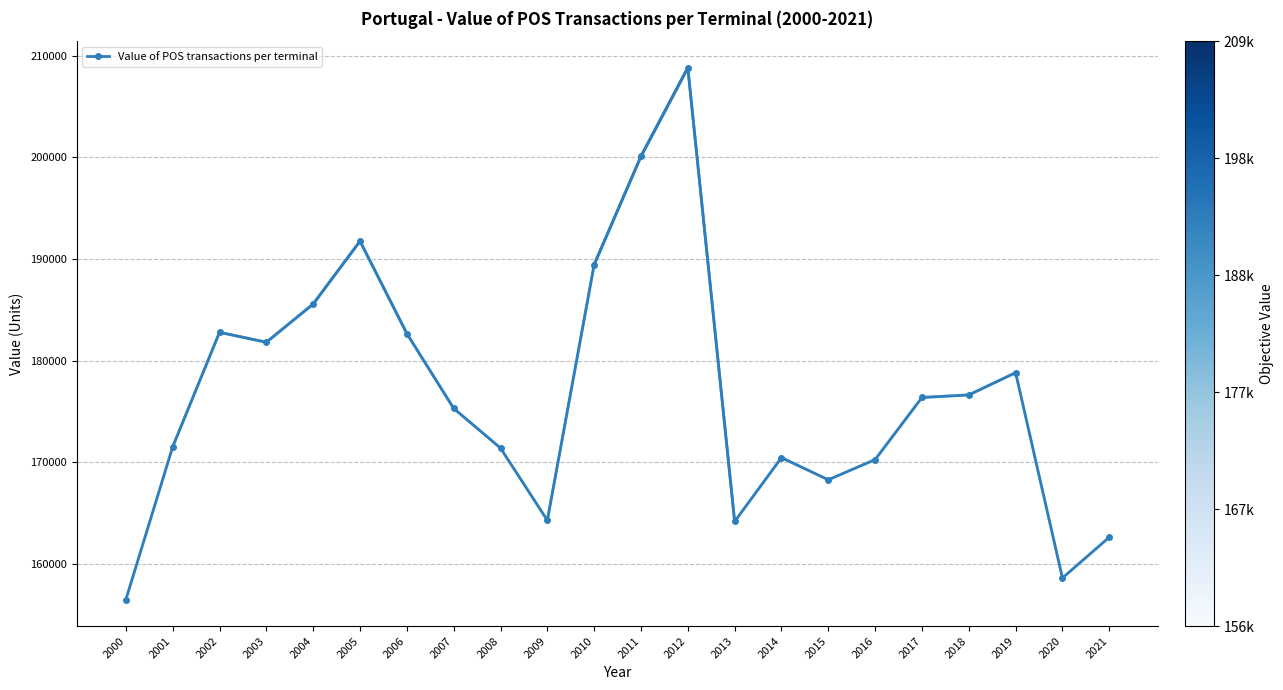

Is it true that the value at 2016 is 239823.1?

False